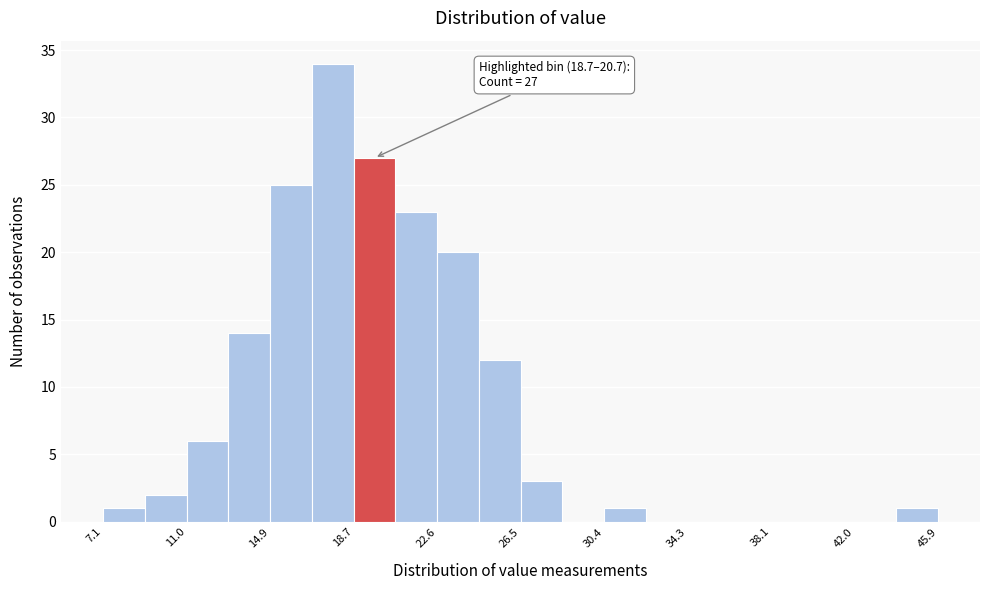

Around what value on the x-axis is the tallest bar? Give the approximate position of its centre, as read against the axis.

18.0